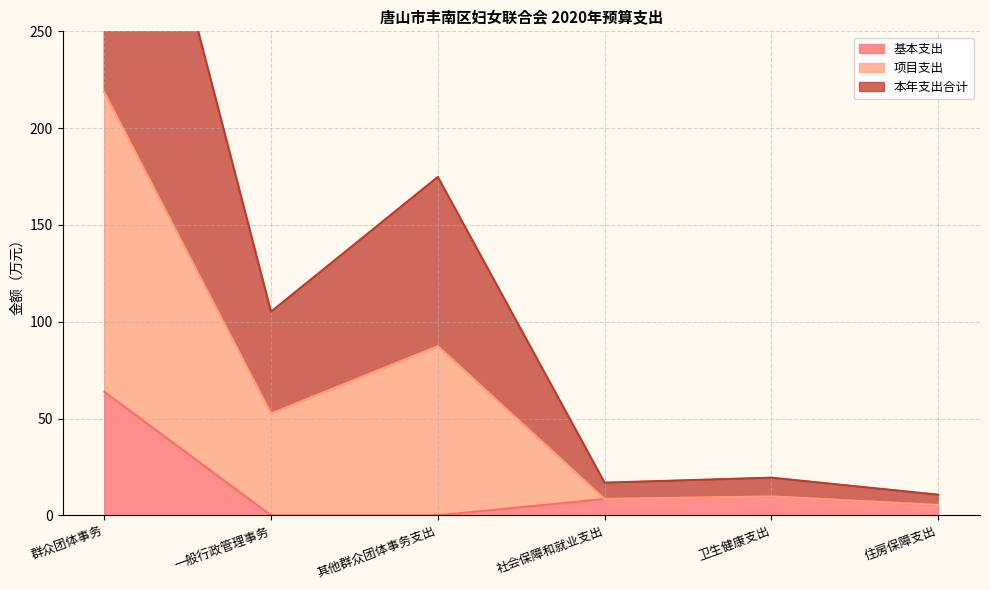

How many values in the 基本支出 series are below 8?

3